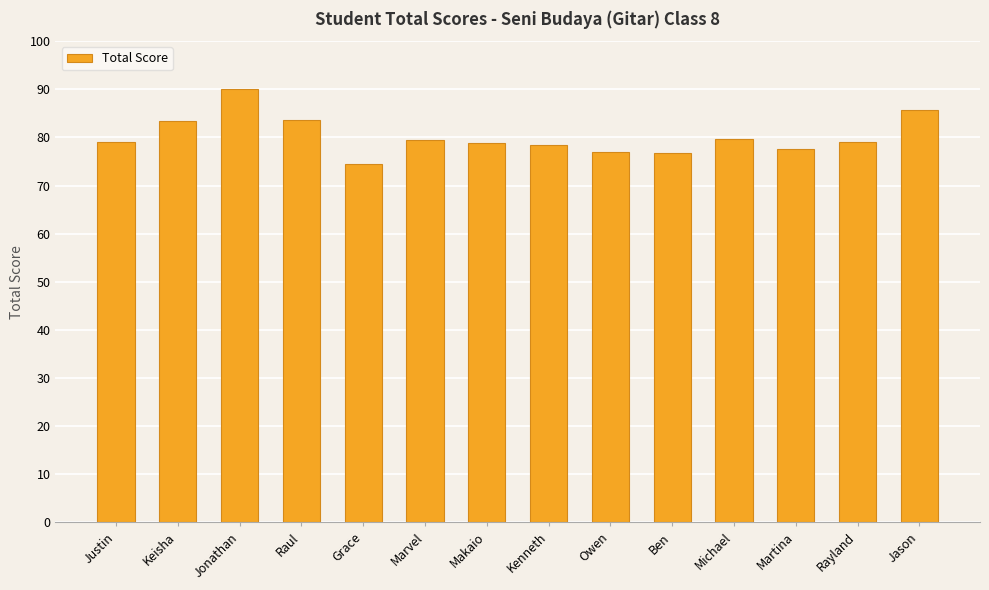

Read the value at Keisha.

83.4